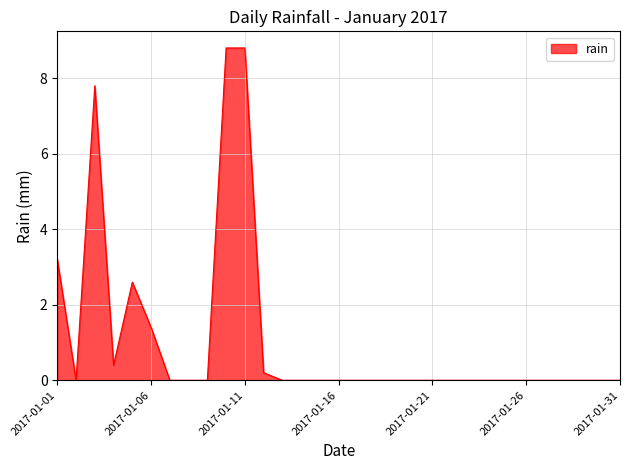

What is the maximum value shown in the chart?

8.8